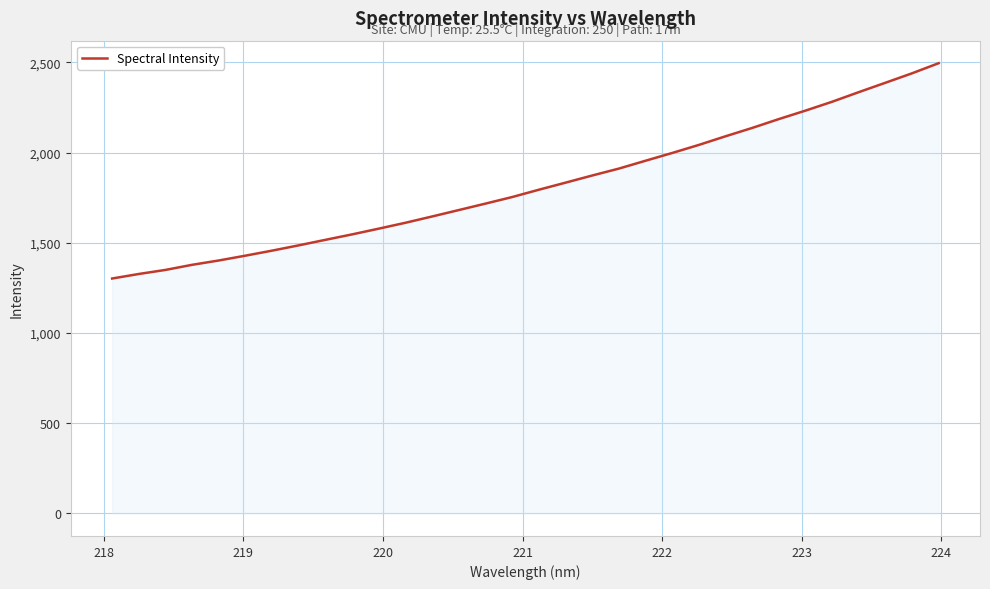

What is the minimum value shown in the chart?

1302.0